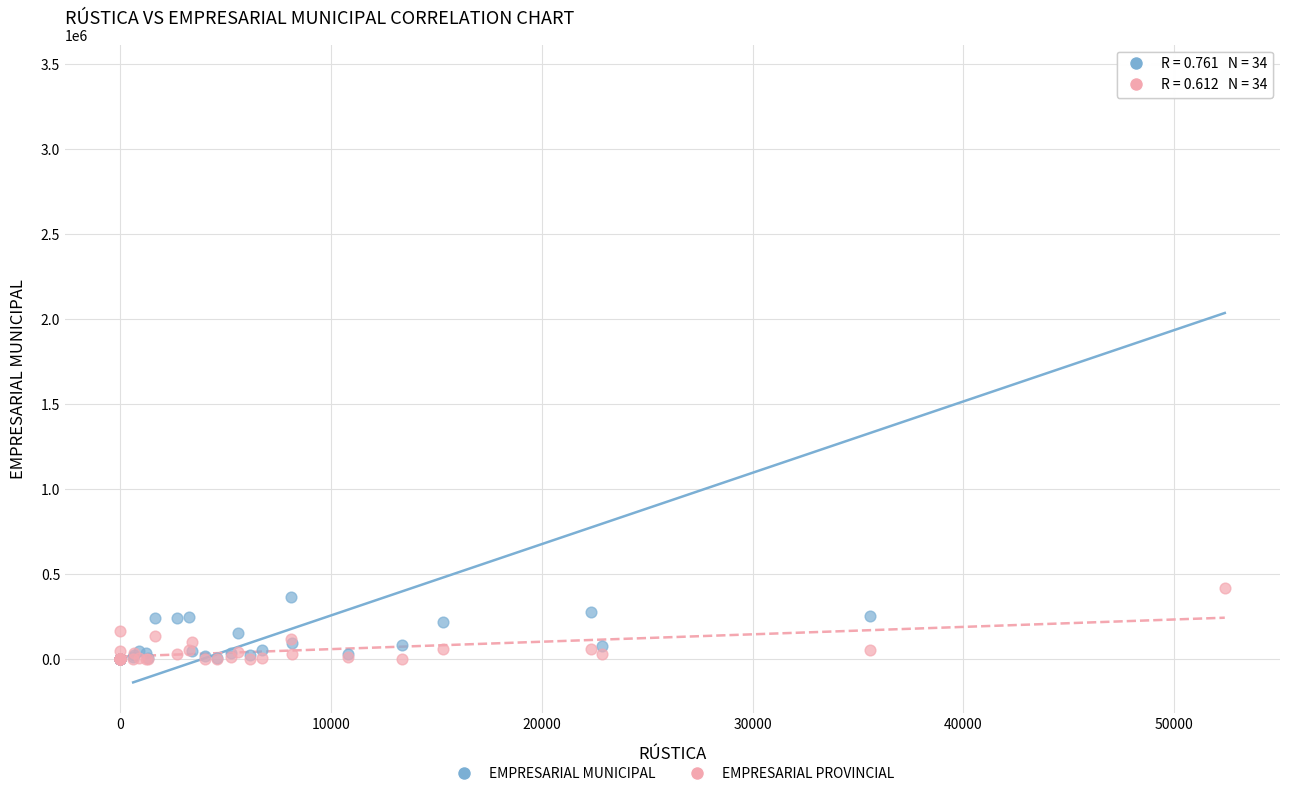

In the EMPRESARIAL MUNICIPAL series, what Y value is closest to 1717165?

365312